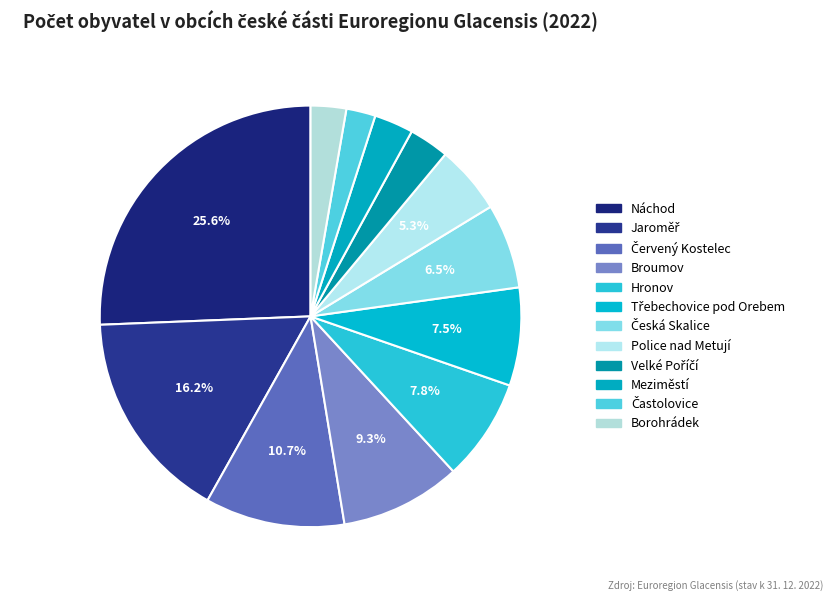

What is the largest slice in the pie chart?

Náchod